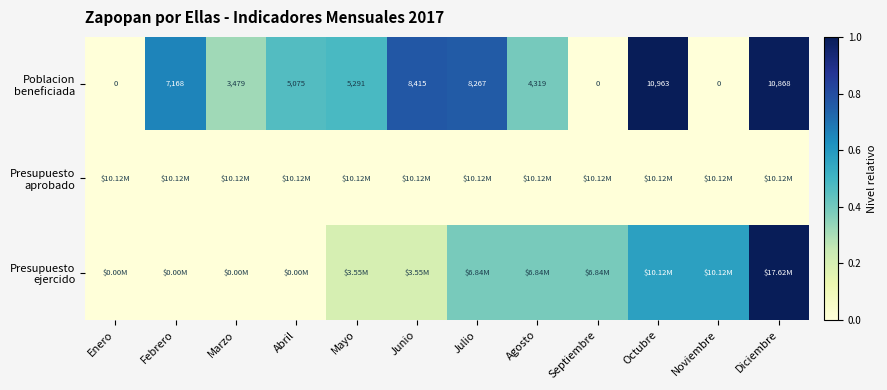

Which label corresponds to the largest value in the chart?

Octubre